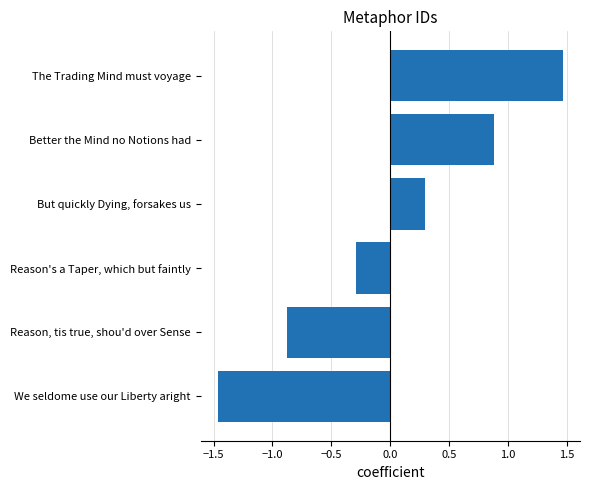

What value does the data have at Reason, tis true, shou'd over Sense?

-0.9